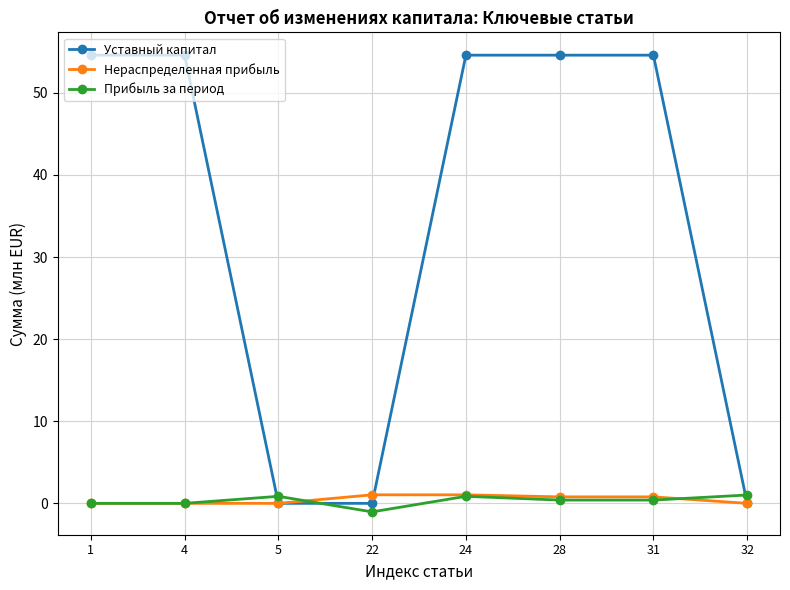

What is the average value of the Уставный капитал series?

34.1